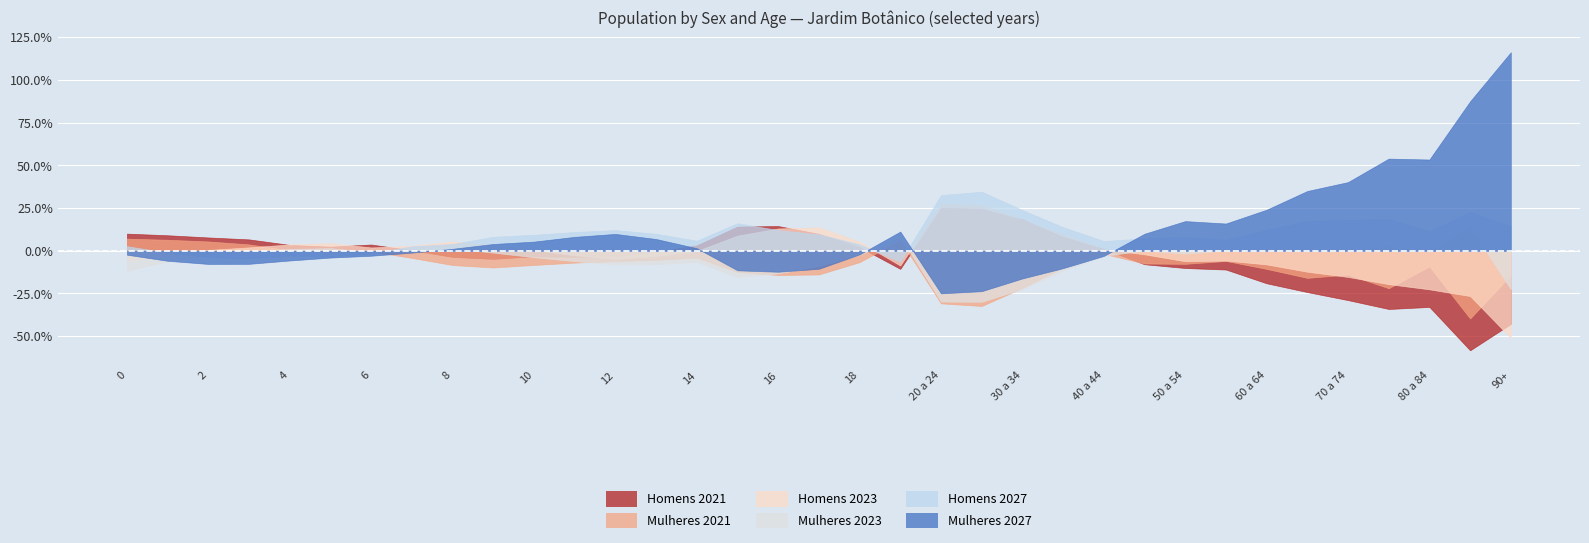

In Homens 2023, how many points are lower than both neighbors (excluding endpoints)?

3